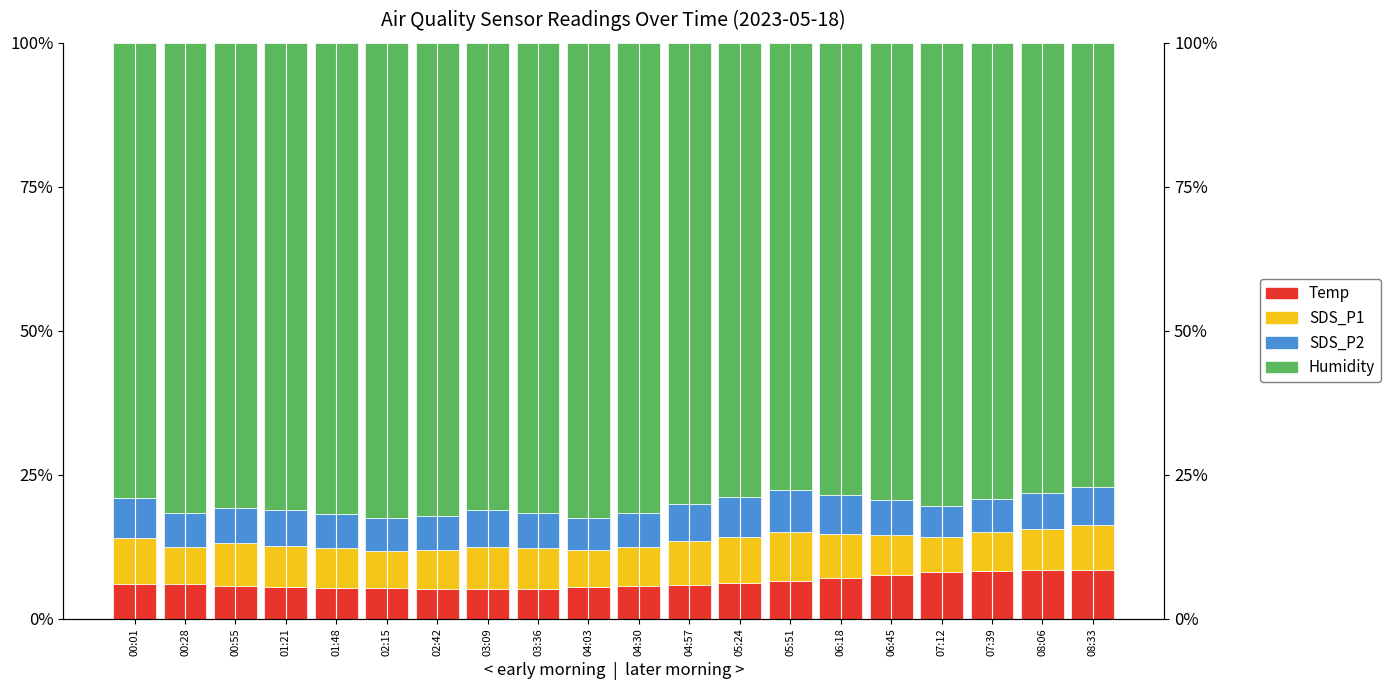

Reading right to left, list all the values displayed in this chart.

Temp: 08:33=8.5	08:06=8.5	07:39=8.3	07:12=8.1	06:45=7.6	06:18=7.1	05:51=6.5	05:24=6.2	04:57=5.8	04:30=5.6	04:03=5.4	03:36=5.2	03:09=5.1	02:42=5.2	02:15=5.3	01:48=5.3	01:21=5.4	00:55=5.7	00:28=6.0	00:01=6.0
SDS_P1: 08:33=7.8	08:06=7.2	07:39=6.7	07:12=6.1	06:45=6.9	06:18=7.7	05:51=8.5	05:24=8.1	04:57=7.6	04:30=6.8	04:03=6.5	03:36=7.0	03:09=7.4	02:42=6.7	02:15=6.4	01:48=7.0	01:21=7.2	00:55=7.5	00:28=6.6	00:01=7.9
SDS_P2: 08:33=6.6	08:06=6.2	07:39=5.8	07:12=5.4	06:45=6.0	06:18=6.7	05:51=7.3	05:24=6.9	04:57=6.5	04:30=5.9	04:03=5.6	03:36=6.1	03:09=6.3	02:42=5.8	02:15=5.7	01:48=6.0	01:21=6.2	00:55=6.1	00:28=5.9	00:01=6.9
Humidity: 08:33=77.1	08:06=78.2	07:39=79.2	07:12=80.4	06:45=79.4	06:18=78.5	05:51=77.6	05:24=78.8	04:57=80.0	04:30=81.7	04:03=82.4	03:36=81.7	03:09=81.2	02:42=82.2	02:15=82.6	01:48=81.7	01:21=81.1	00:55=80.8	00:28=81.6	00:01=79.1